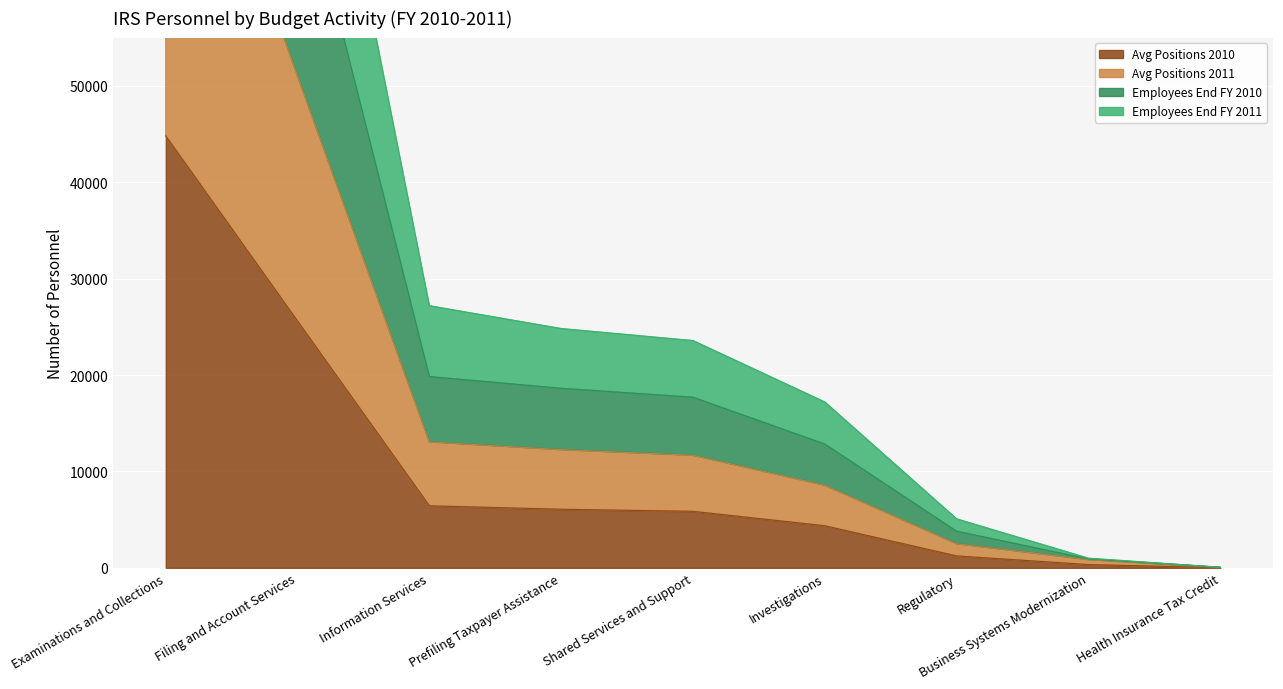

Which category has the lowest value in the Employees End FY 2010 series?

Health Insurance Tax Credit